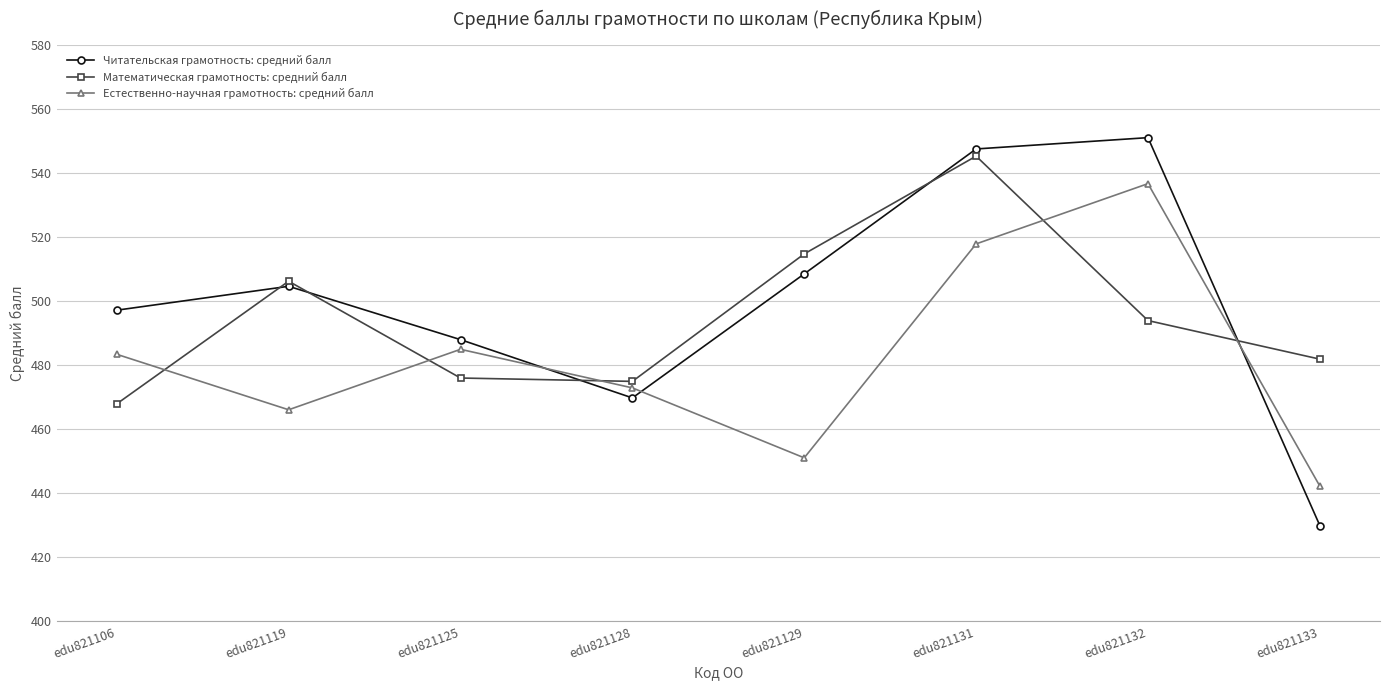

What is the difference between the second highest and second lowest values in the Читательская грамотность: средний балл series?

77.7